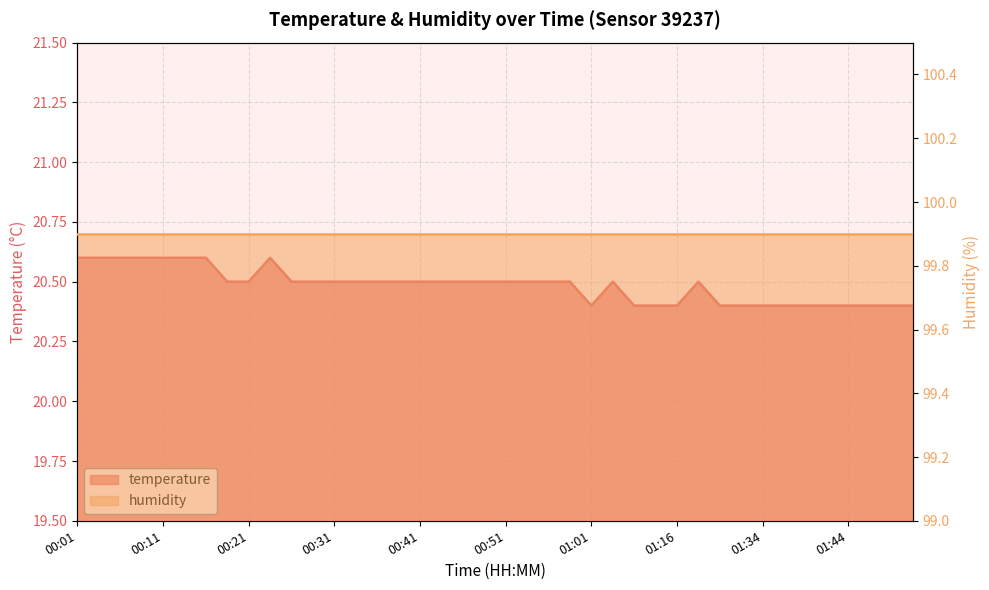

What is the average value?

20.5